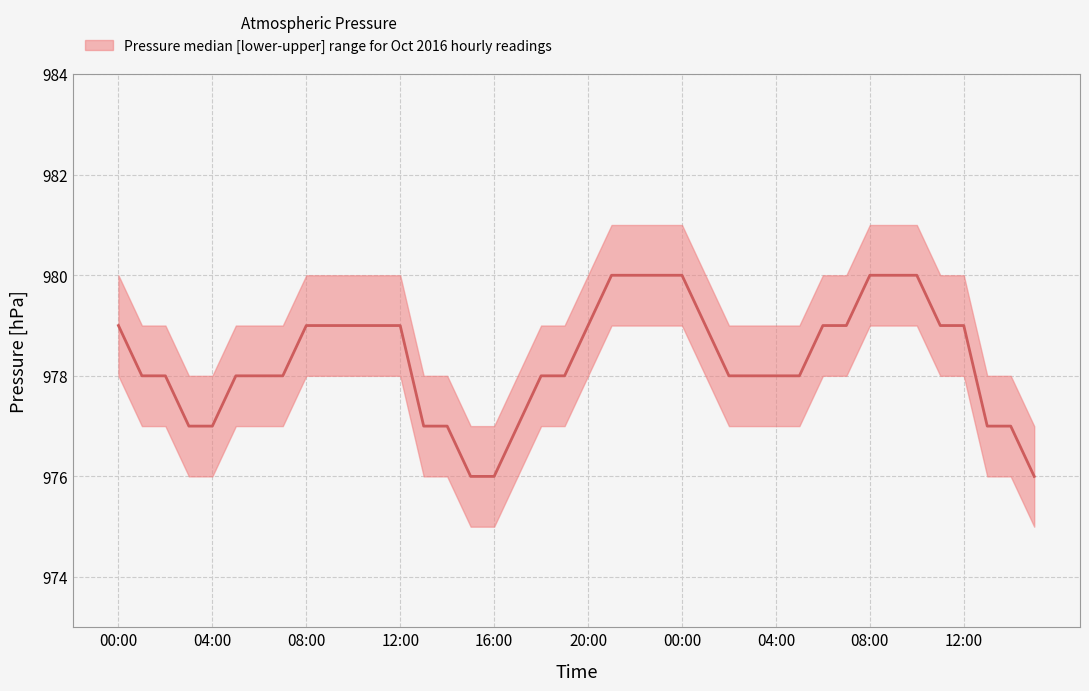

Reading right to left, transcribe all the data shown in this chart.

press_upper: 977	978	978	980	980	981	981	981	980	980	979	979	979	979	980	981	981	981	981	980	979	979	978	977	977	978	978	980	980	980	980	980	979	979	979	978	978	979	979	980
press_median: 976	977	977	979	979	980	980	980	979	979	978	978	978	978	979	980	980	980	980	979	978	978	977	976	976	977	977	979	979	979	979	979	978	978	978	977	977	978	978	979
press_lower: 975	976	976	978	978	979	979	979	978	978	977	977	977	977	978	979	979	979	979	978	977	977	976	975	975	976	976	978	978	978	978	978	977	977	977	976	976	977	977	978